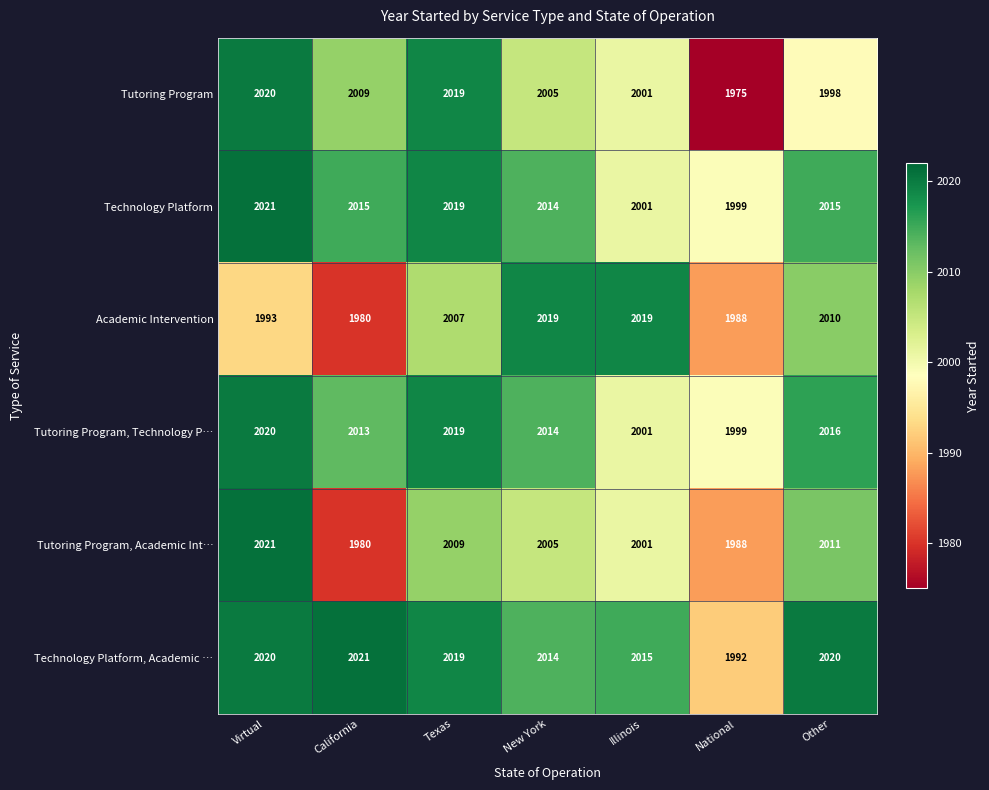

What value does the Technology Platform series have at National, to the nearest 10?

2000